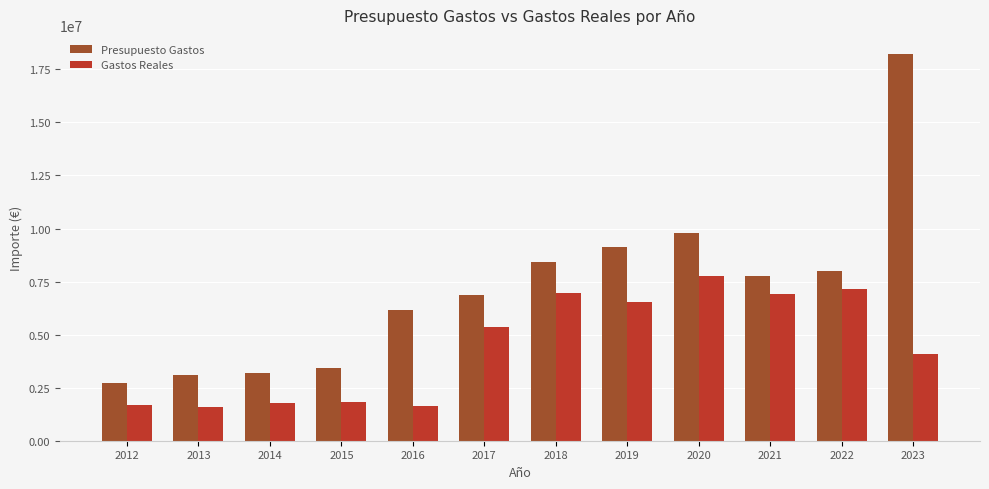

The value of Presupuesto Gastos at 2013 is 1297323.2. True or false?

False